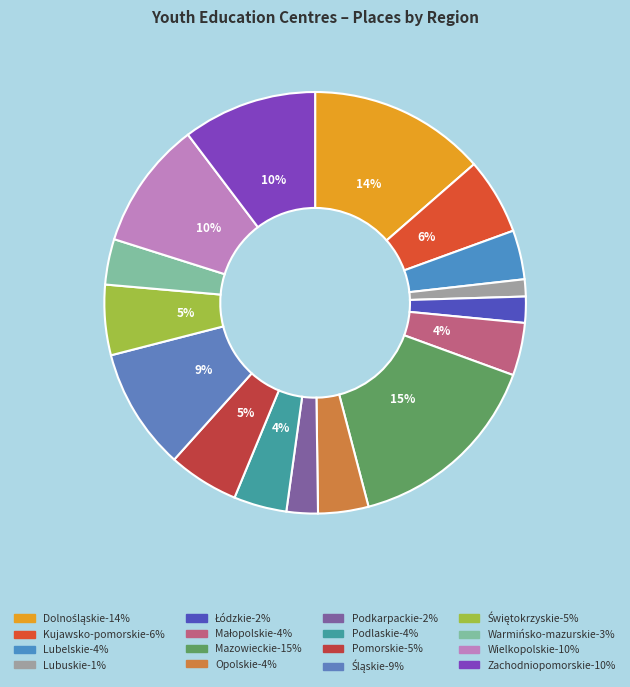

How many slices are in this pie chart?

16